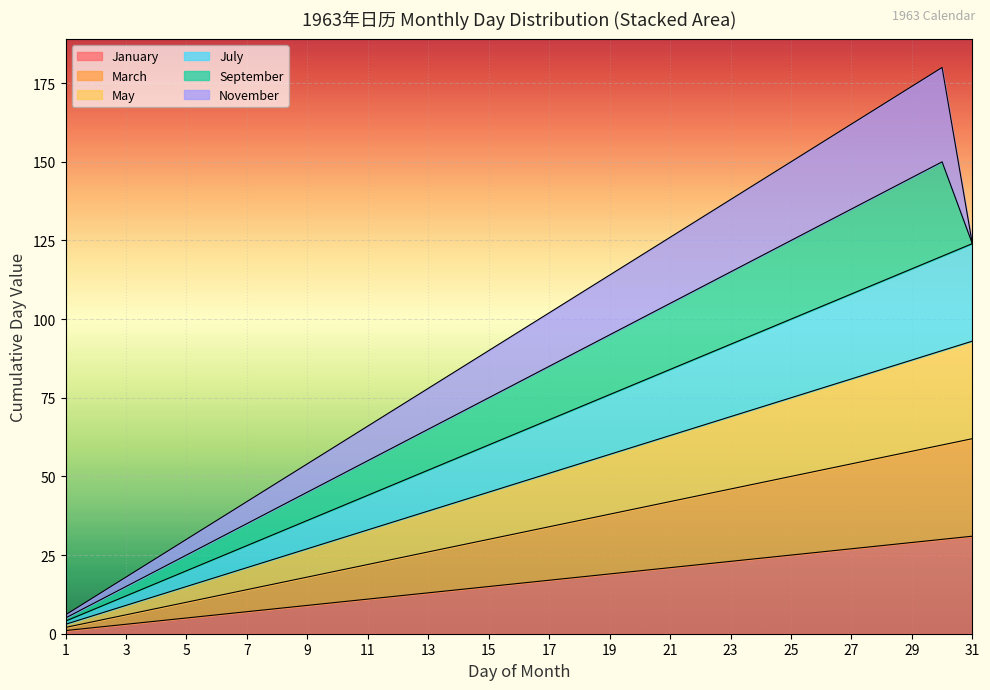

What is the difference between the second highest and minimum values in the March series?

58